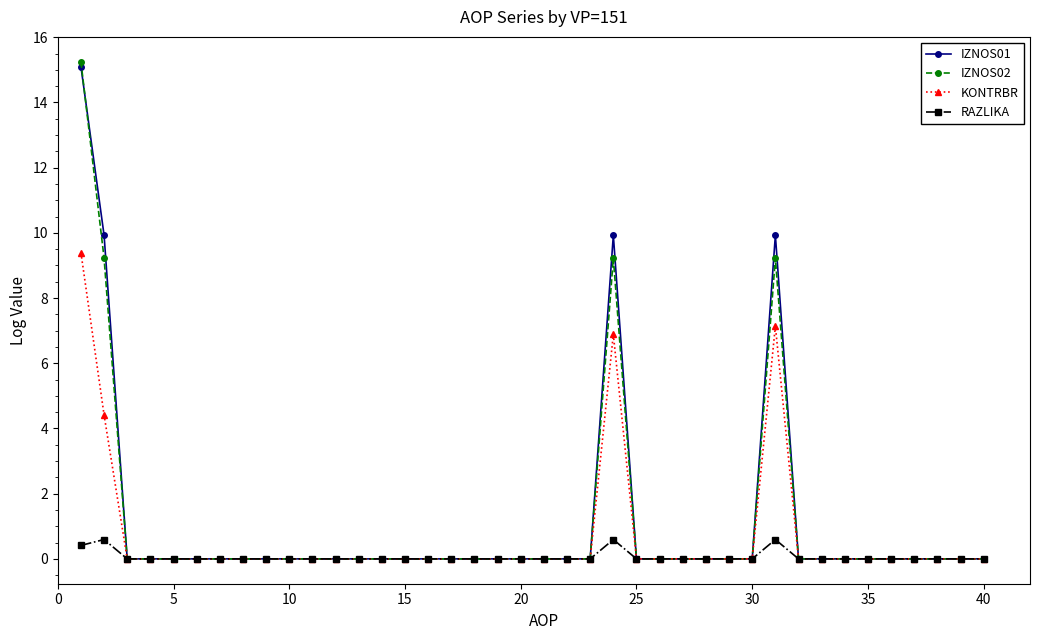

True or false: RAZLIKA has more than 2 points higher than both neighbors.

True